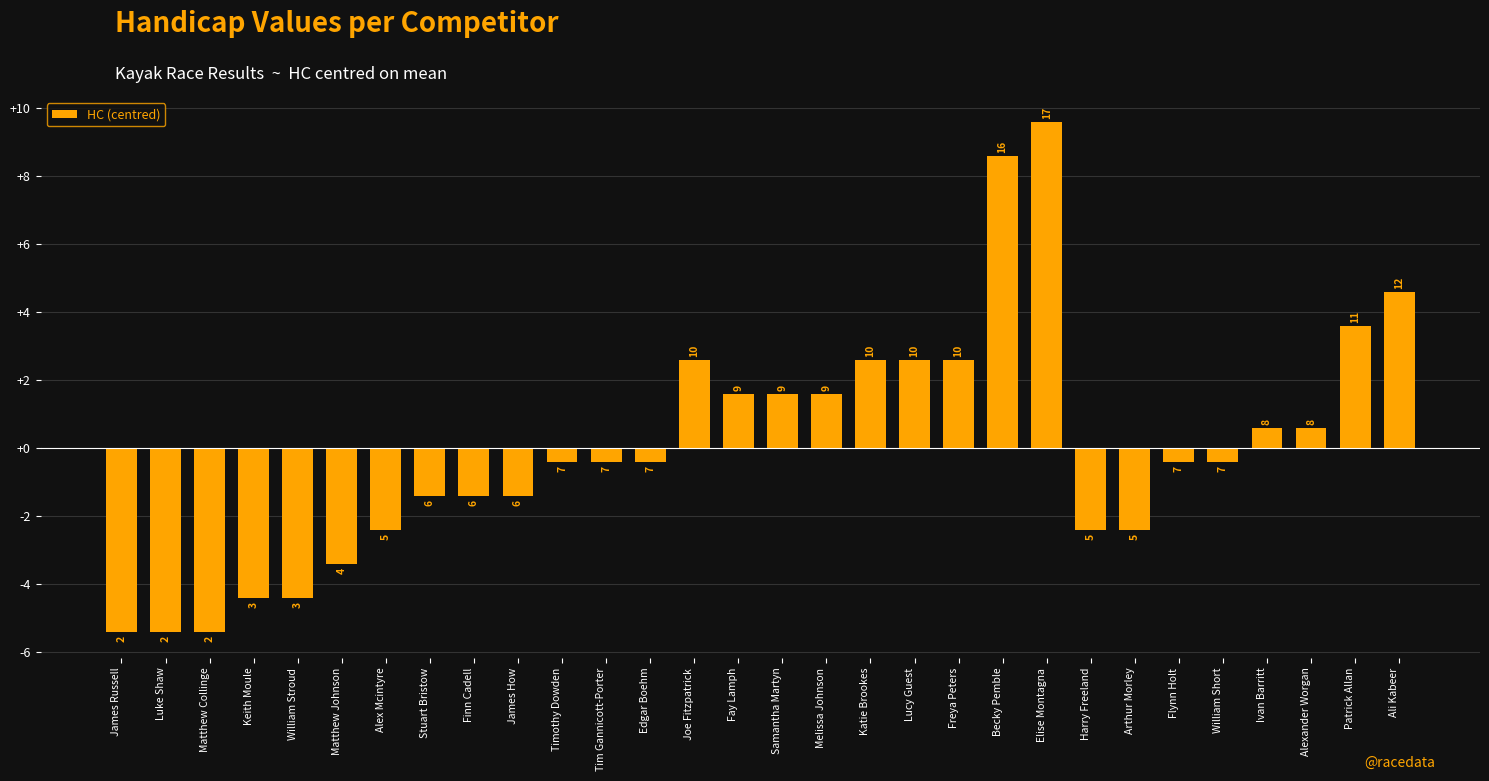

List the labels in order of value, largest first.

Elise Montagna, Becky Pemble, Ali Kabeer, Patrick Allan, Joe Fitzpatrick, Katie Brookes, Lucy Guest, Freya Peters, Fay Lamph, Samantha Martyn, Melissa Johnson, Ivan Barritt, Alexander Worgan, Timothy Dowden, Tim Gannicott-Porter, Edgar Boehm, Flynn Holt, William Short, Stuart Bristow, Finn Cadell, James How, Alex Mcintyre, Harry Freeland, Arthur Morley, Matthew Johnson, Keith Moule, William Stroud, James Russell, Luke Shaw, Matthew Collinge